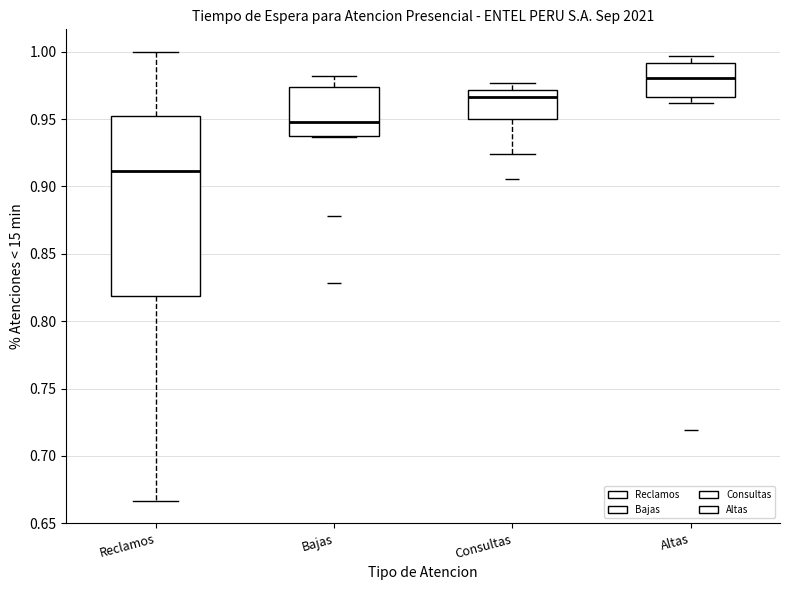

Which box's median line is the lowest?

Reclamos